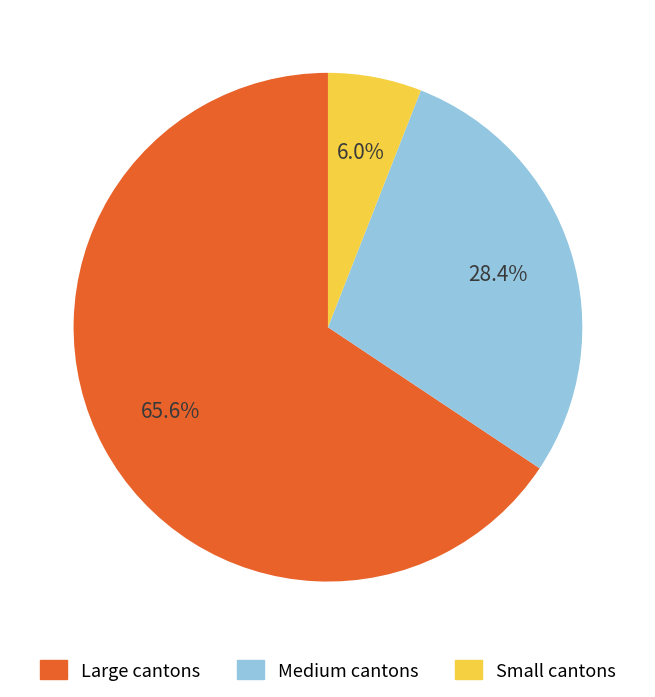

Is there a majority slice in this chart?

Yes